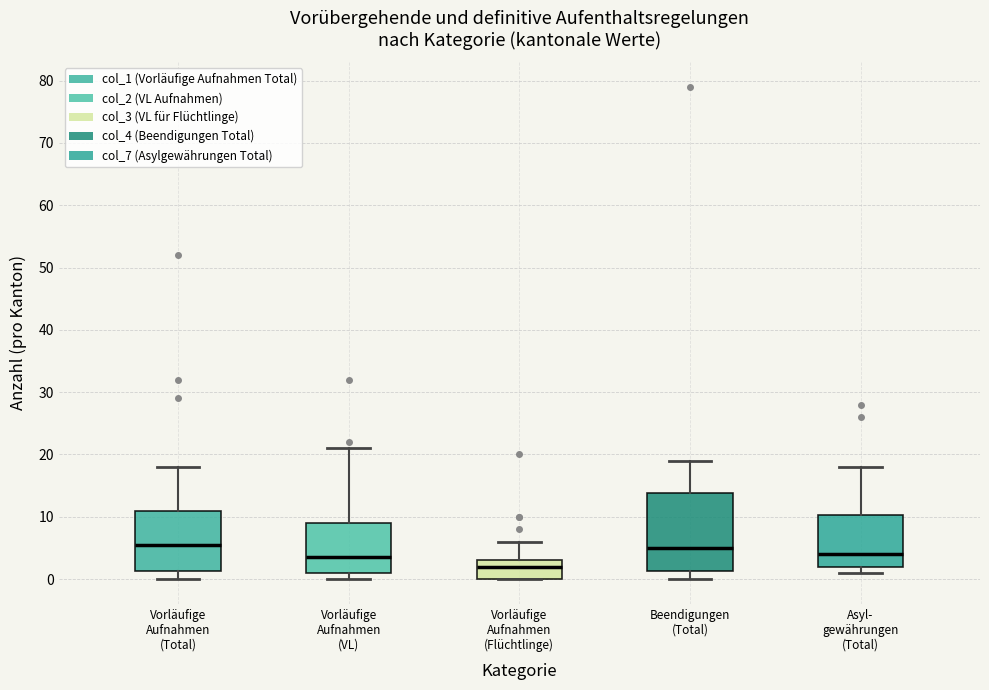

Reading left to right, read every box against the y-axis: the position of its median line, the range the box covers, and the ends of its whiskers. The values are not printed on the chart, so give them approximately, as read against the axis.

Vorläufige Aufnahmen (Total): median 6, box 1 to 11, whiskers 0 to 18
Vorläufige Aufnahmen (VL): median 4, box 1 to 9, whiskers 0 to 21
Vorläufige Aufnahmen (Flüchtlinge): median 2, box 0 to 3, whiskers 0 to 6
Beendigungen (Total): median 5, box 1 to 14, whiskers 0 to 19
Asyl- gewährungen (Total): median 4, box 2 to 10, whiskers 1 to 18